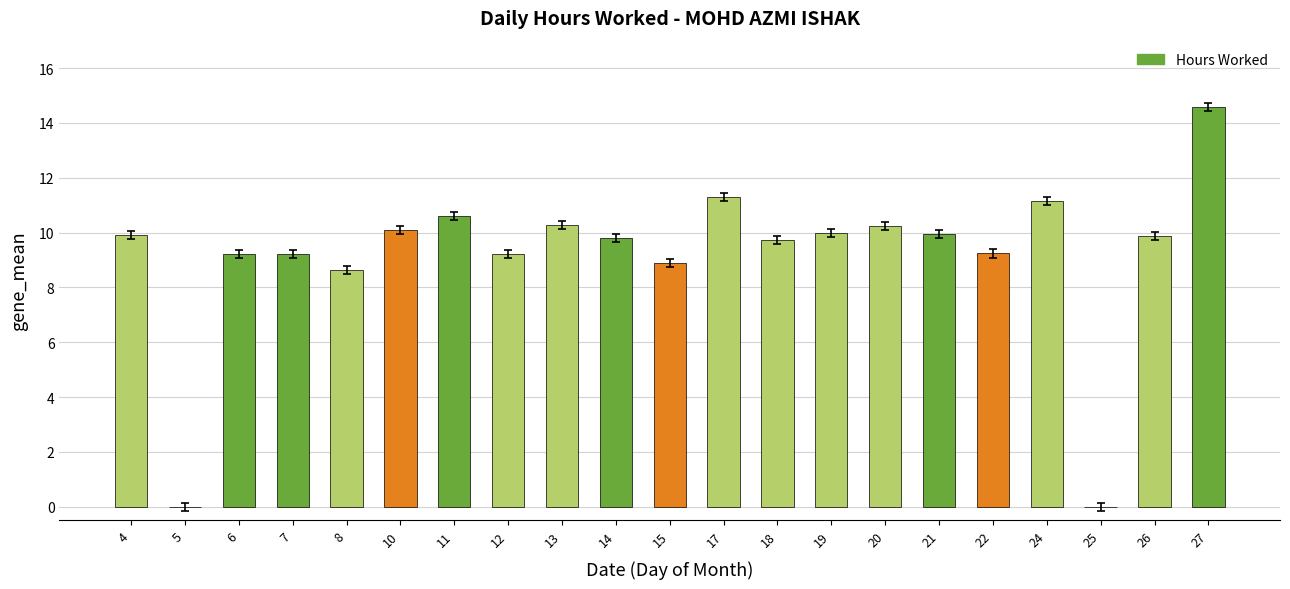

Between 8 and 22, which is larger?

22